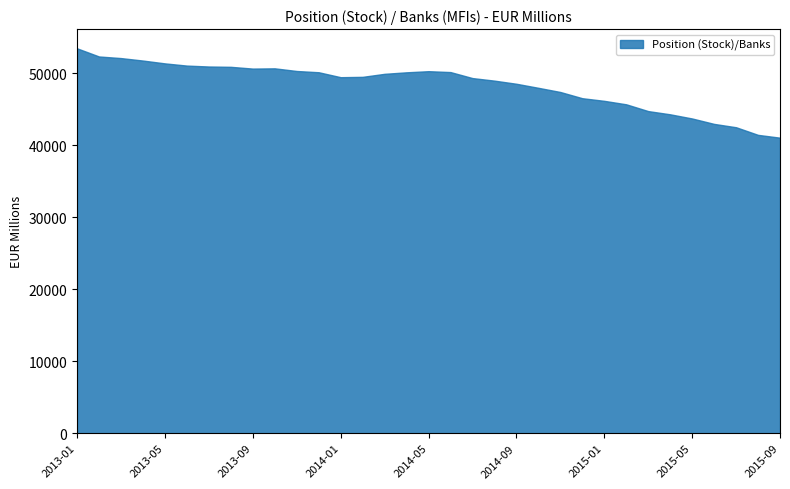

What is the average value?

48370